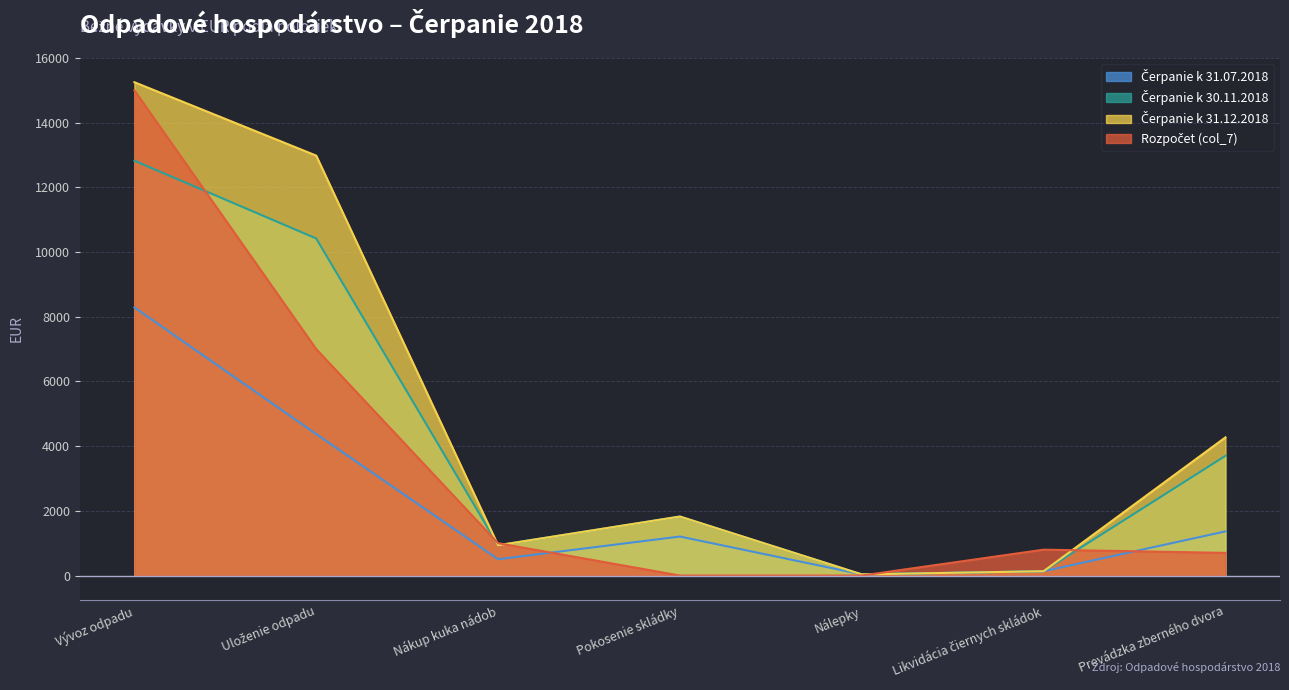

List the series in order of their overall mean, lowest first.

Čerpanie k 31.07.2018, Rozpočet (col_7), Čerpanie k 30.11.2018, Čerpanie k 31.12.2018